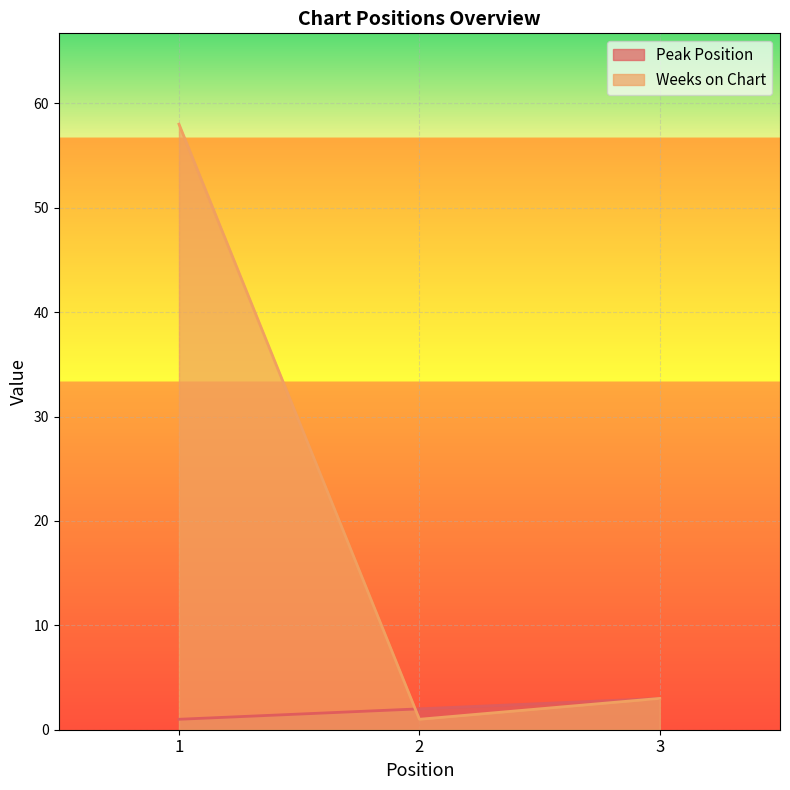

Which label corresponds to the largest value in the chart?

1